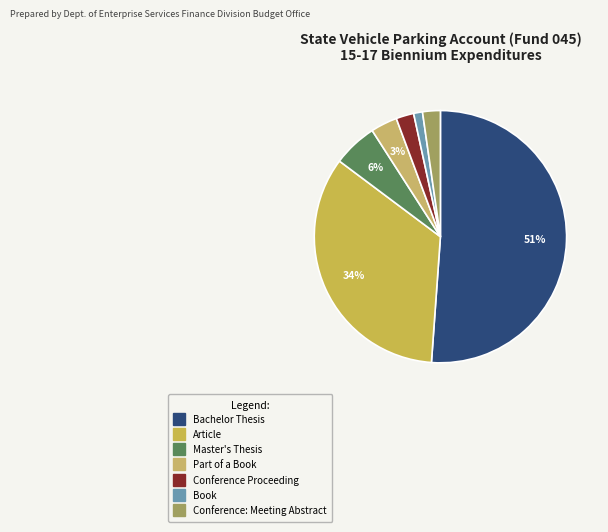

To the nearest percent, what is the average slice percentage?

14%